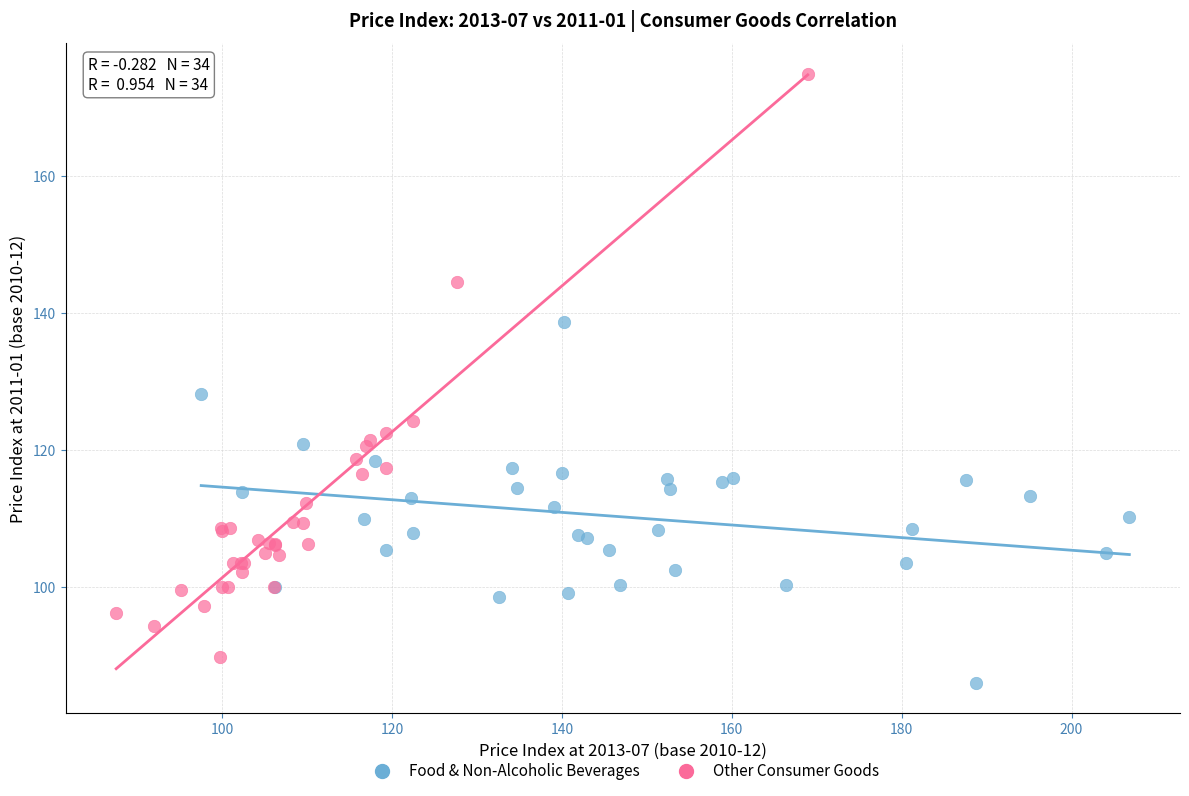

Which series reaches the maximum Y coordinate?

Other Consumer Goods